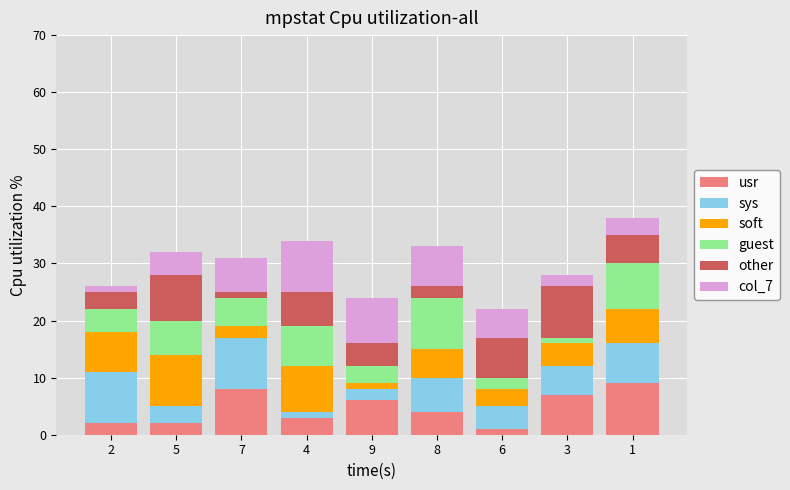

The value of sys at 9 is 2. True or false?

True